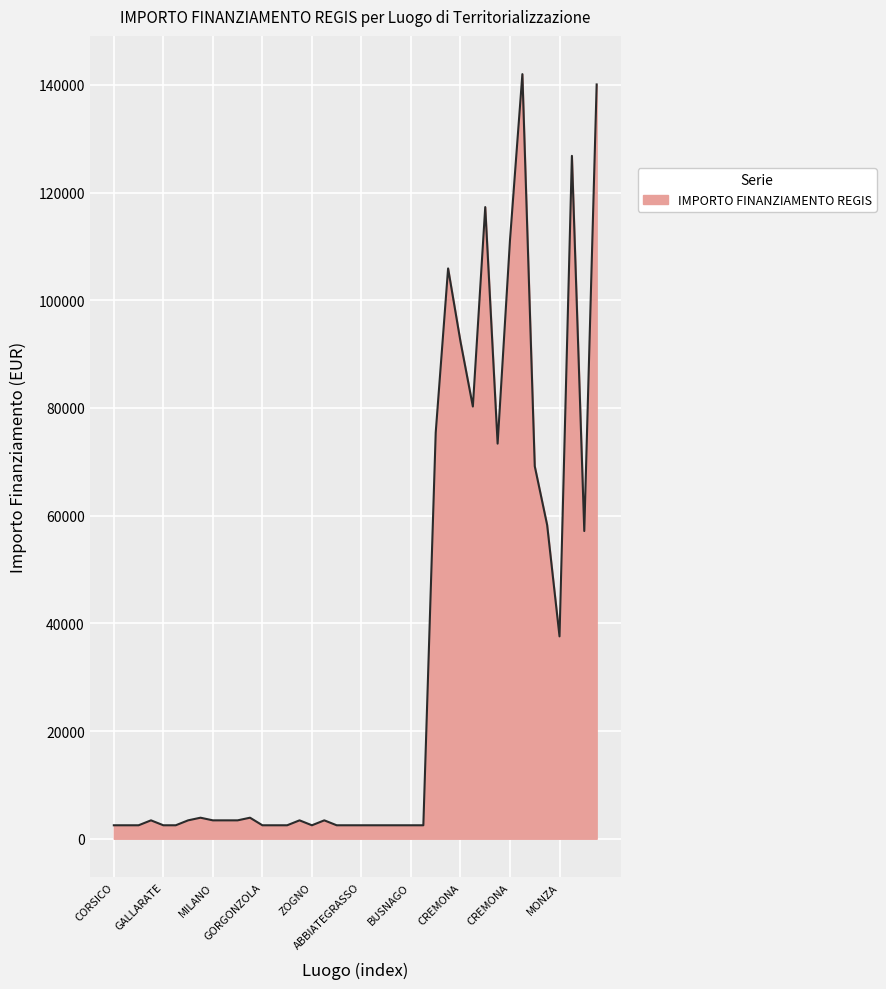

What is the greatest value displayed?

142004.3